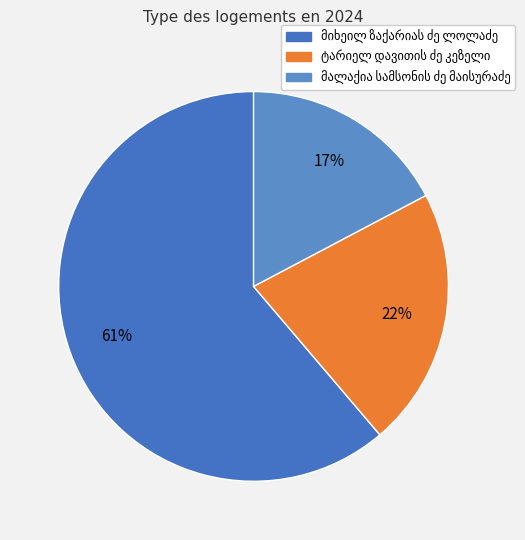

How many segments does this pie chart have?

3